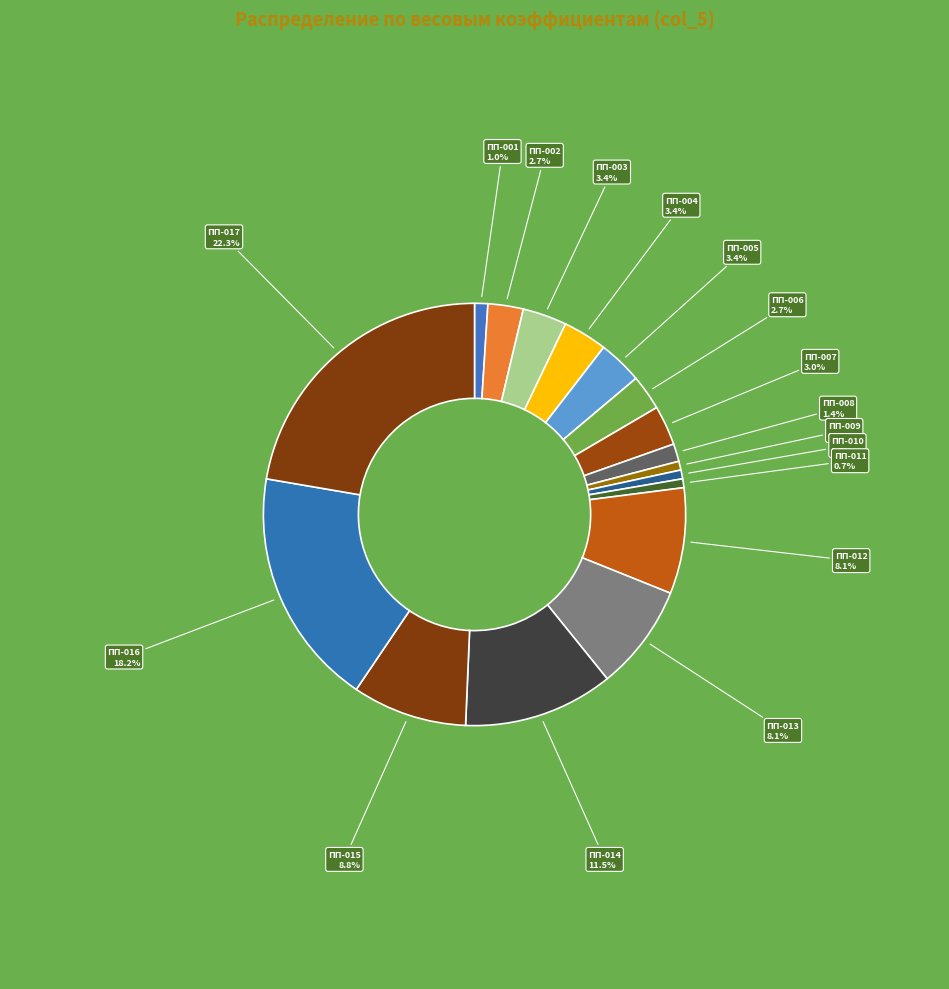

Is ПП-017 the majority of the pie?

No